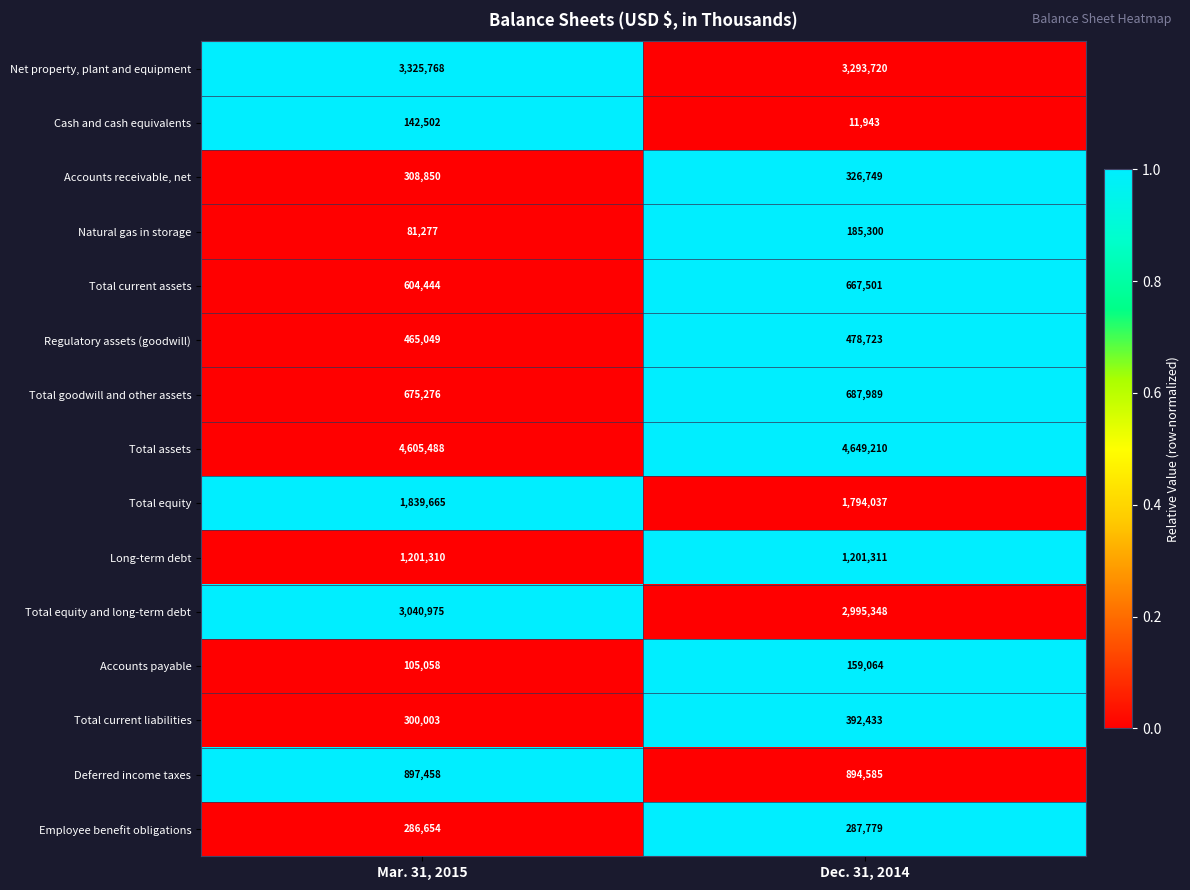

Rank the series by their maximum value, from highest to lowest.

Total assets, Net property, plant and equipment, Total equity and long-term debt, Total equity, Long-term debt, Deferred income taxes, Total goodwill and other assets, Total current assets, Regulatory assets (goodwill), Total current liabilities, Accounts receivable, net, Employee benefit obligations, Natural gas in storage, Accounts payable, Cash and cash equivalents